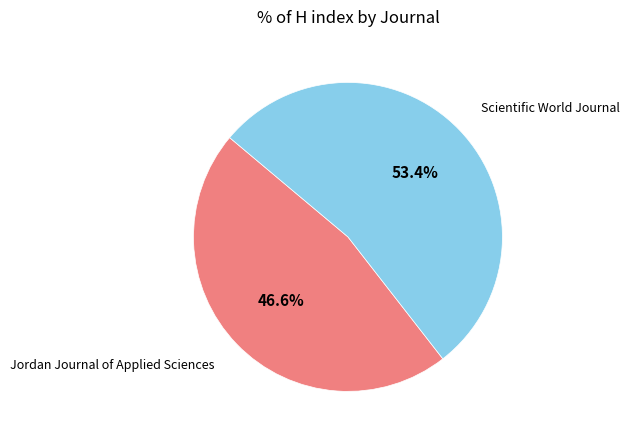

Count the number of slices in the pie.

2